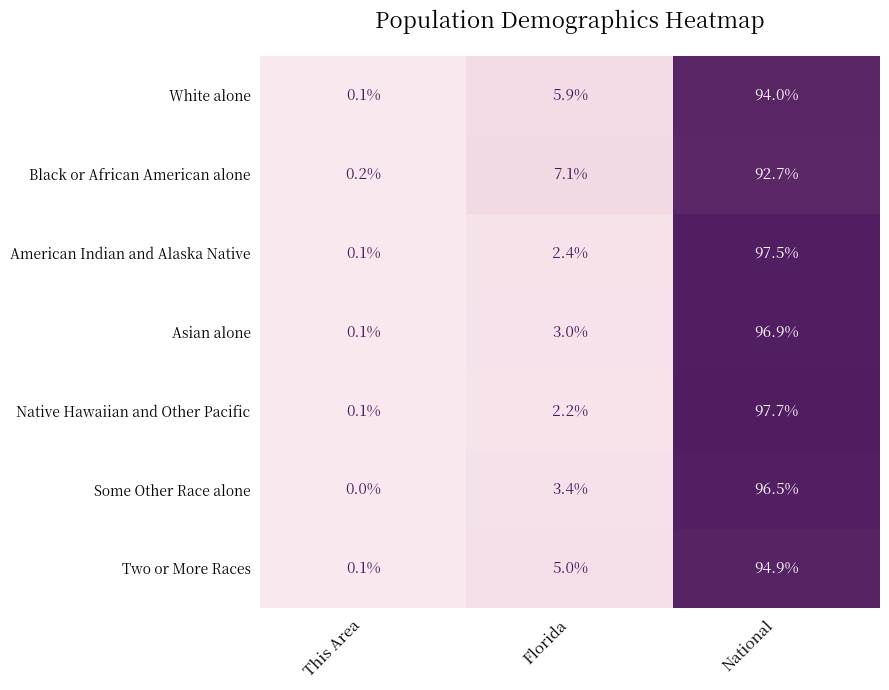

Between Florida and National, which series saw the biggest shift?

Native Hawaiian and Other Pacific